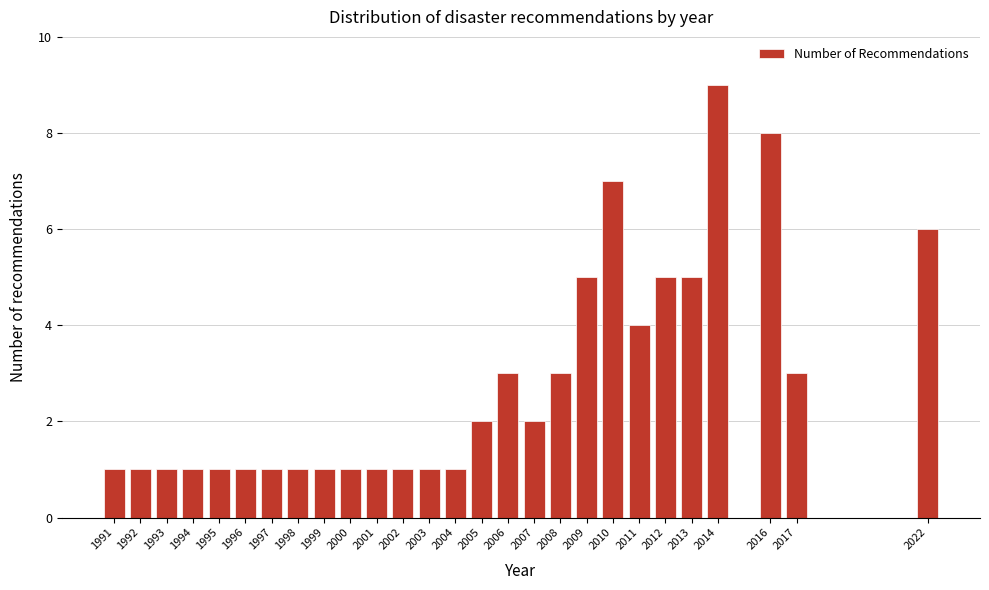

Reading right to left, transcribe all the data shown in this chart.

6	3	8	9	5	5	4	7	5	3	2	3	2	1	1	1	1	1	1	1	1	1	1	1	1	1	1